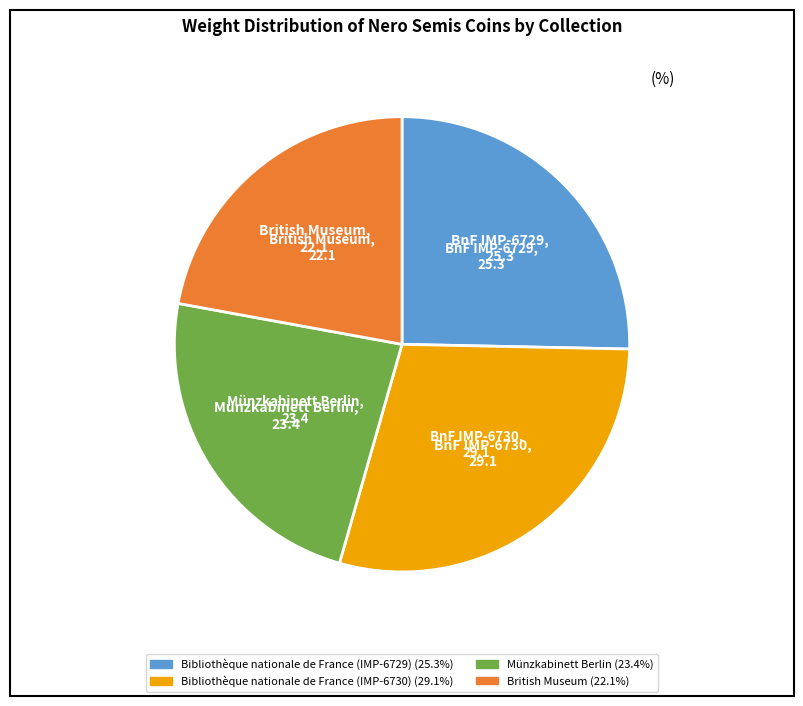

Is there a majority slice in this chart?

No